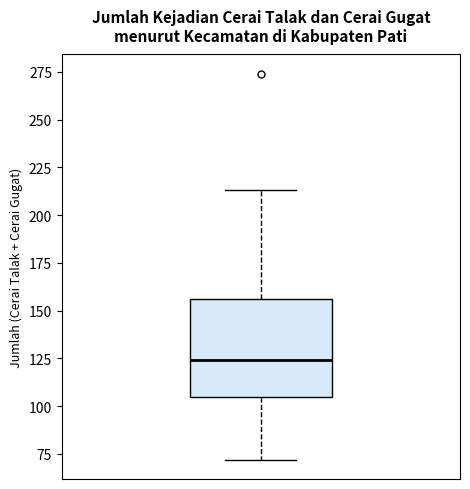

Read this box plot against the y-axis: the position of the median line, the range covered by the box, and the ends of both whiskers. The values are not printed on the chart, so give them approximately, as read against the axis.

median 125, box 105 to 155, whiskers 70 to 215